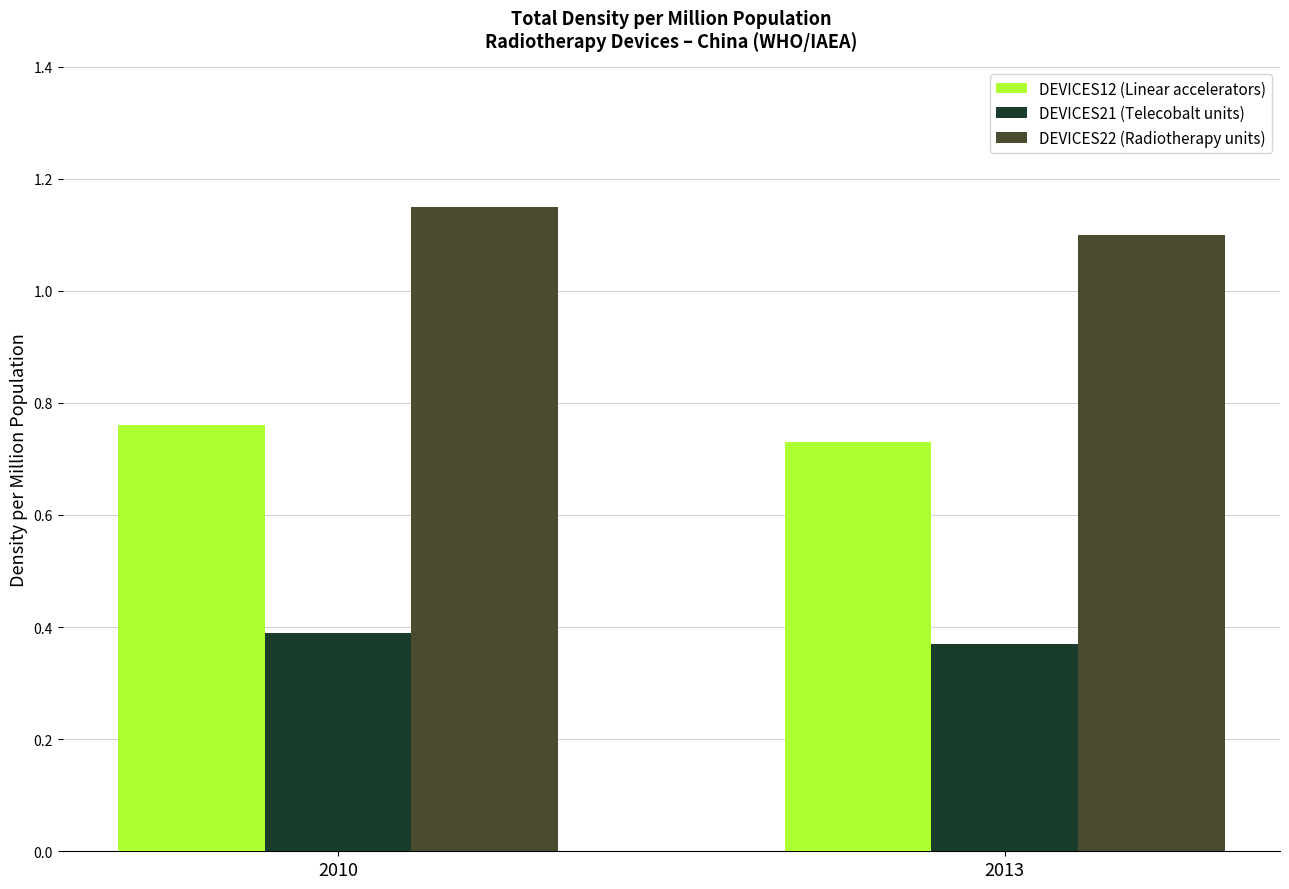

What is the sum of all DEVICES12 (Linear accelerators) values?

1.5